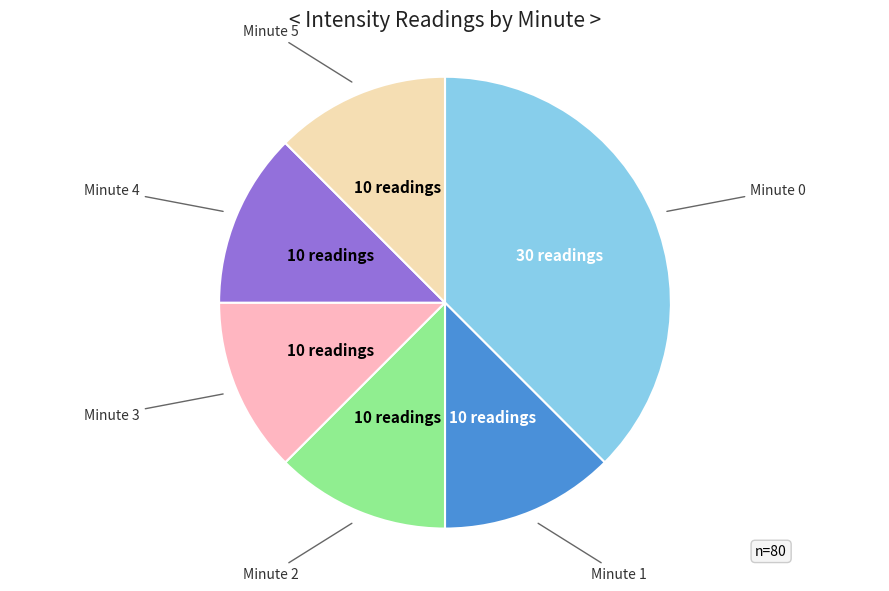

Count the number of slices in the pie.

6